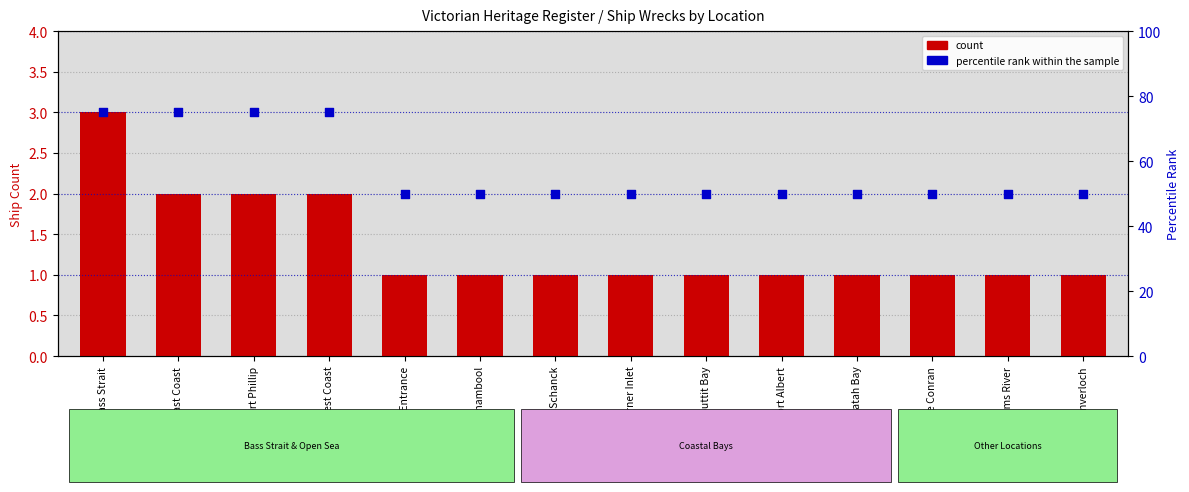

Which series has the largest total across all categories?

percentile rank within the sample